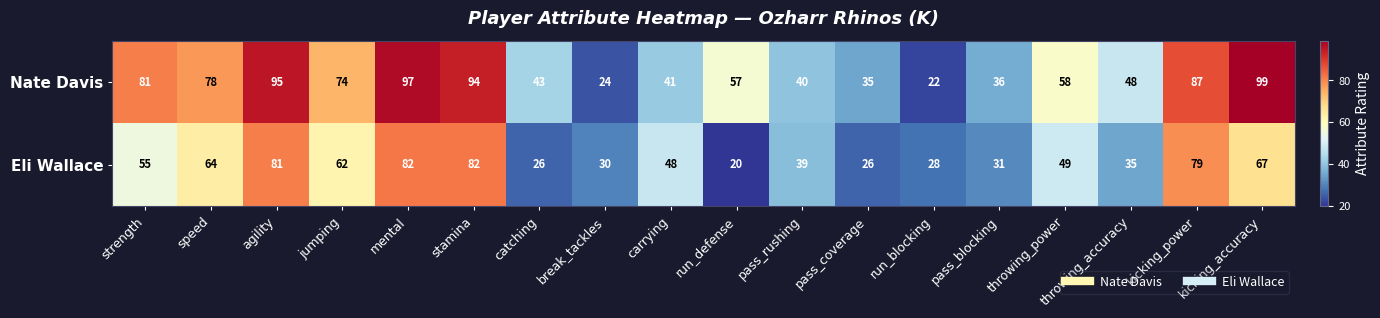

What is the total value across all series at speed?

142